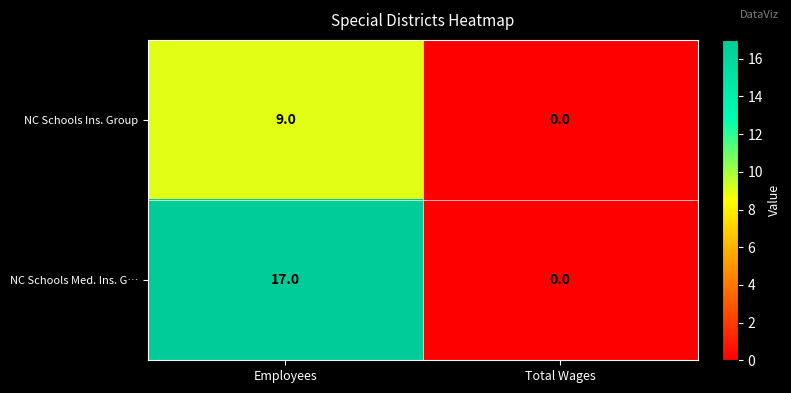

Reading left to right, transcribe all the data shown in this chart.

NC Schools Ins. Group: Employees=9	Total Wages=0
NC Schools Med. Ins. G…: Employees=17	Total Wages=0